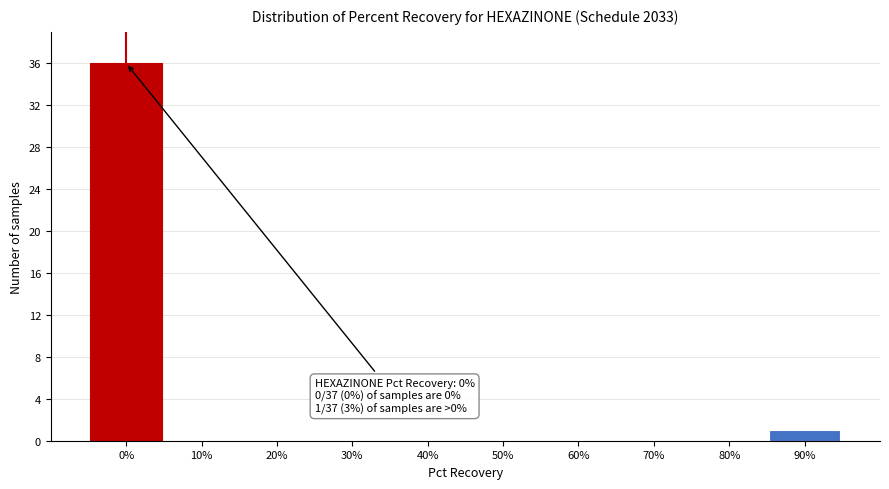

Reading right to left, what are all the values shown in this chart?

90%=1	80%=0	70%=0	60%=0	50%=0	40%=0	30%=0	20%=0	10%=0	0%=36